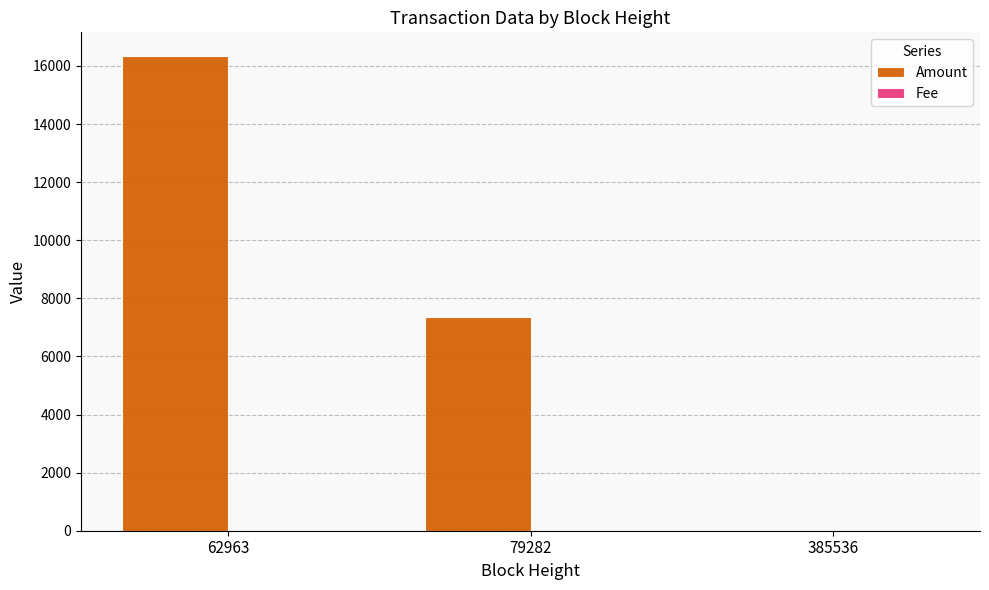

How many series are shown in this chart?

2